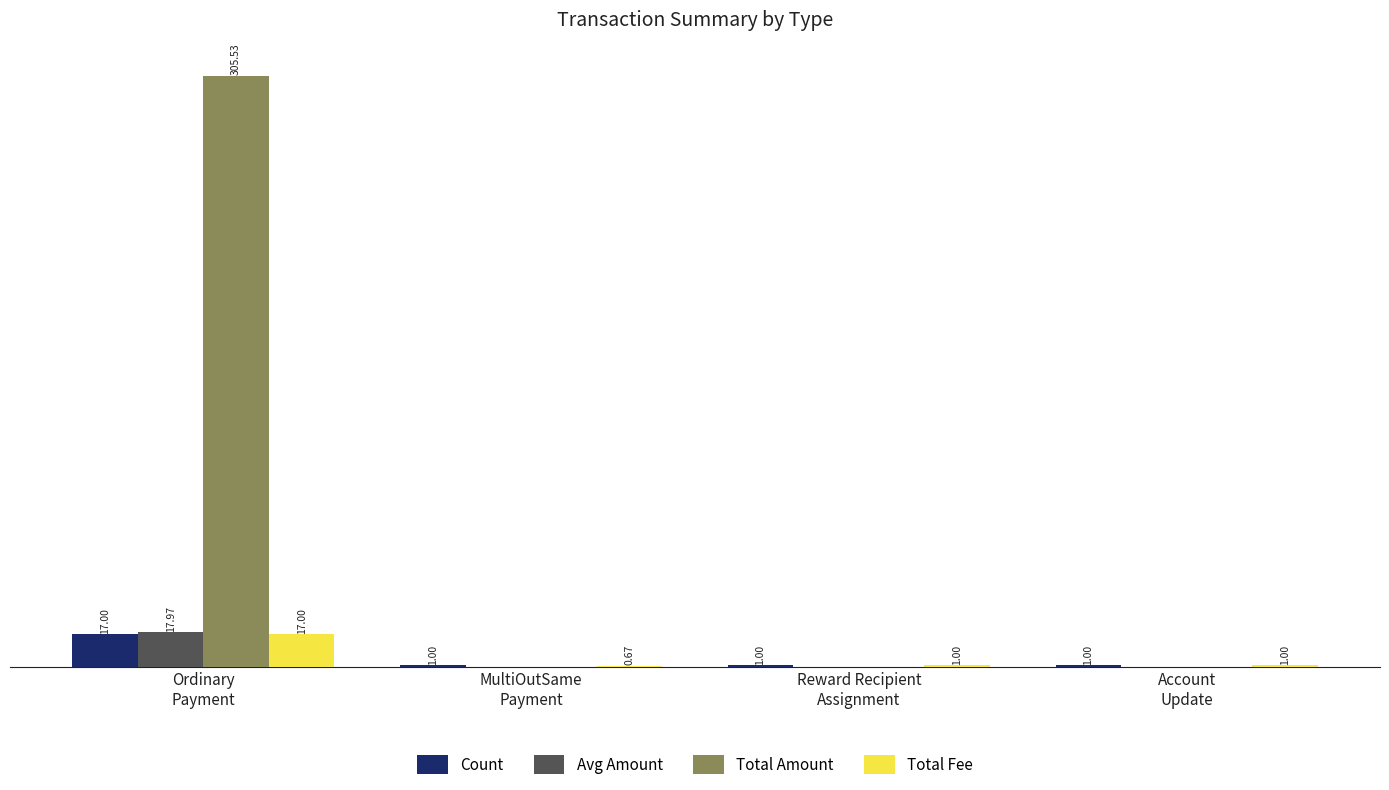

Which category has the highest value in the Avg Amount series?

Ordinary
Payment